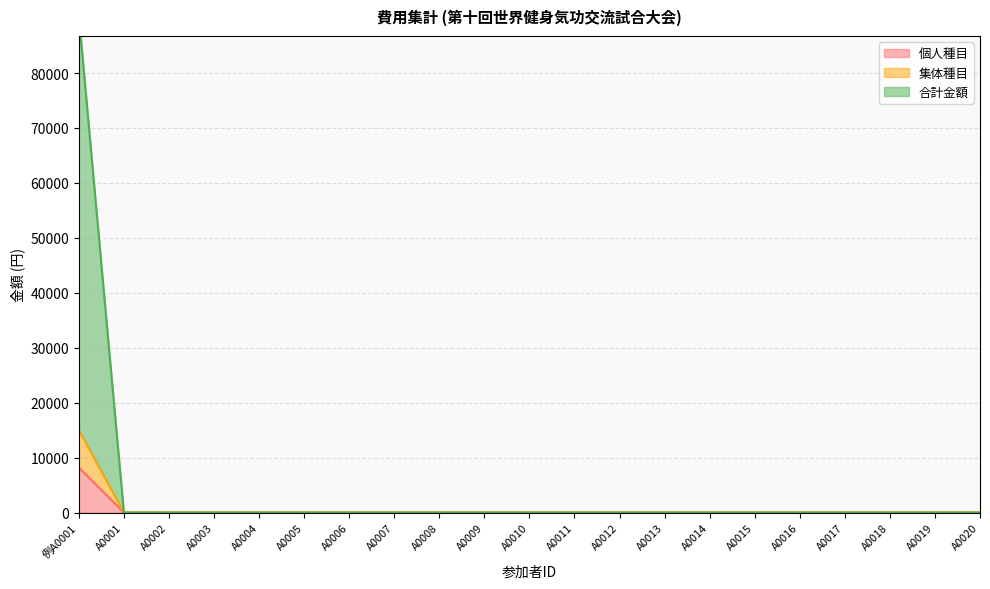

True or false: 集体種目 has a value of 0 at A0019.

True